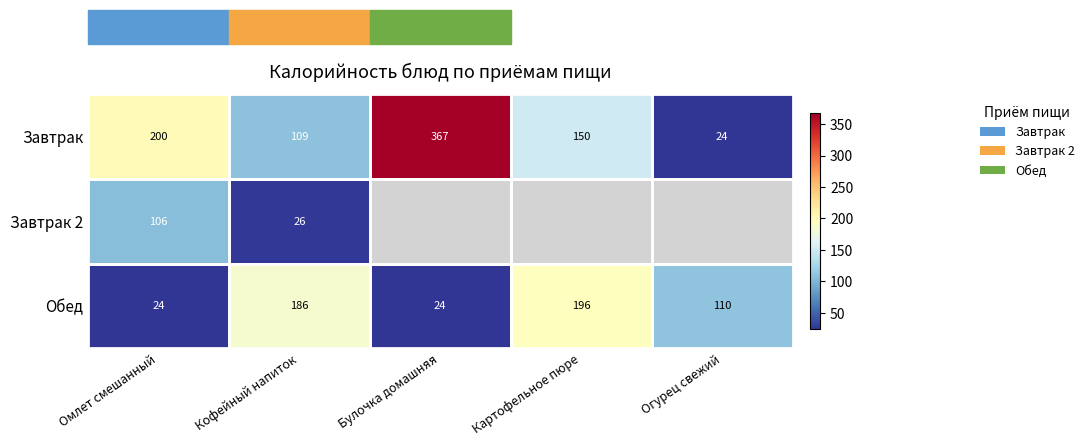

At Кофейный напиток, list the series in order from largest to smallest.

Обед, Завтрак, Завтрак 2